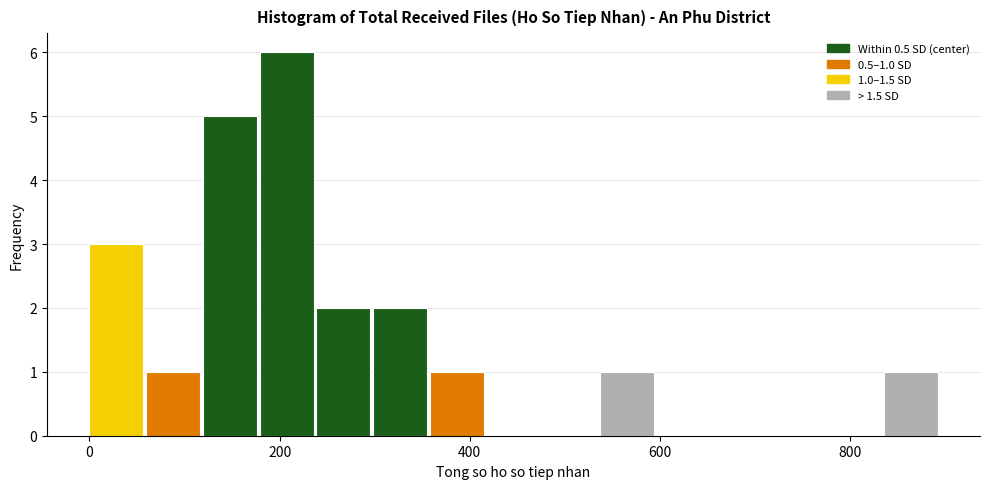

Around what value on the x-axis is the tallest bar? Give the approximate position of its centre, as read against the axis.

200